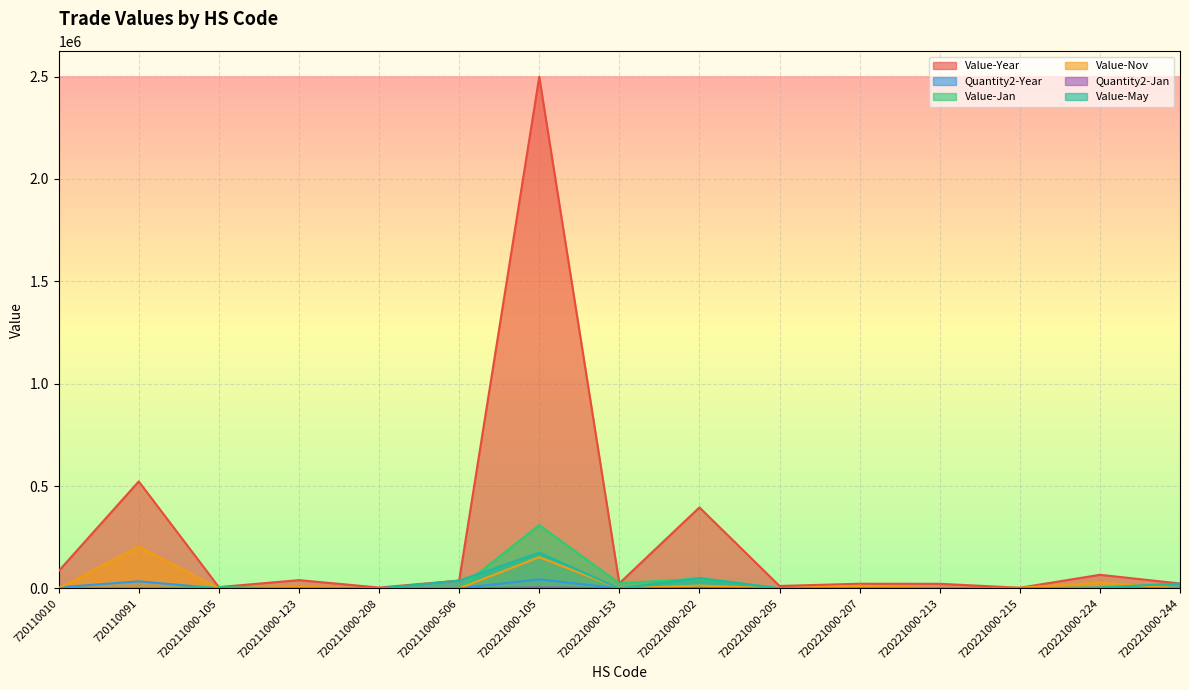

Reading right to left, list all the values displayed in this chart.

Value-Year: 720221000-244=24056	720221000-224=66476	720221000-215=3238	720221000-213=22510	720221000-207=22861	720221000-205=11942	720221000-202=395699	720221000-153=24836	720221000-105=2498888	720211000-506=38330	720211000-208=4173	720211000-123=40421	720211000-105=6368	720110091=522531	720110010=85038
Quantity2-Year: 720221000-244=454	720221000-224=1289	720221000-215=58	720221000-213=343	720221000-207=418	720221000-205=108	720221000-202=5111	720221000-153=498	720221000-105=44058	720211000-506=721	720211000-208=88	720211000-123=880	720211000-105=120	720110091=34565	720110010=5206
Value-Jan: 720221000-244=0	720221000-224=0	720221000-215=0	720221000-213=0	720221000-207=0	720221000-205=0	720221000-202=48042	720221000-153=24836	720221000-105=309186	720211000-506=0	720211000-208=0	720211000-123=0	720211000-105=6368	720110091=0	720110010=0
Value-Nov: 720221000-244=0	720221000-224=28485	720221000-215=3238	720221000-213=0	720221000-207=13083	720221000-205=0	720221000-202=13895	720221000-153=0	720221000-105=152796	720211000-506=0	720211000-208=0	720211000-123=6894	720211000-105=0	720110091=205575	720110010=0
Quantity2-Jan: 720221000-244=0	720221000-224=0	720221000-215=0	720221000-213=0	720221000-207=0	720221000-205=0	720221000-202=576	720221000-153=498	720221000-105=4939	720211000-506=0	720211000-208=0	720211000-123=0	720211000-105=120	720110091=0	720110010=0
Value-May: 720221000-244=24056	720221000-224=5038	720221000-215=0	720221000-213=0	720221000-207=0	720221000-205=0	720221000-202=51024	720221000-153=0	720221000-105=174353	720211000-506=38330	720211000-208=0	720211000-123=0	720211000-105=0	720110091=0	720110010=0